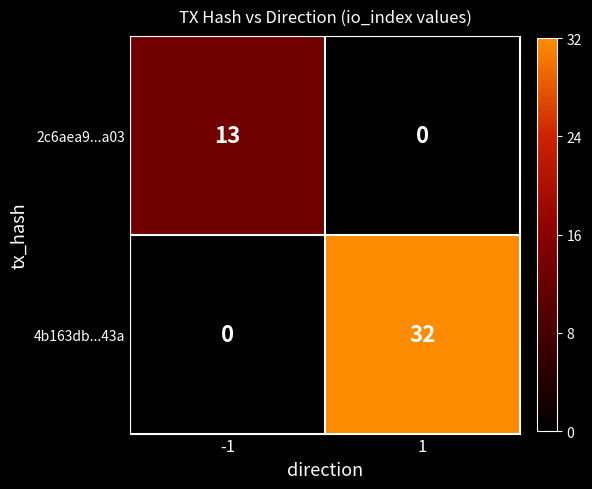

Rank the series by their maximum value, from highest to lowest.

4b163db...43a, 2c6aea9...a03